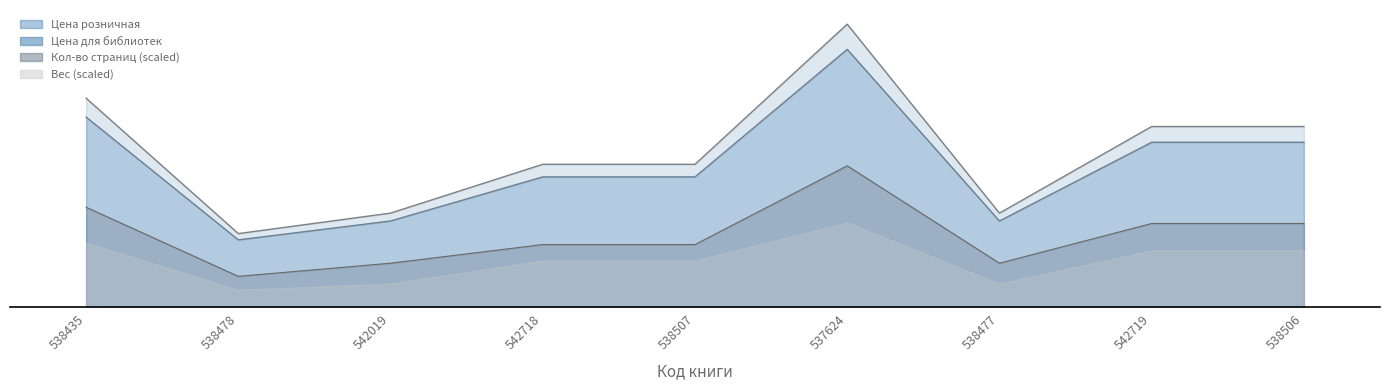

How many interior local peaks does the Кол-во страниц series have?

1